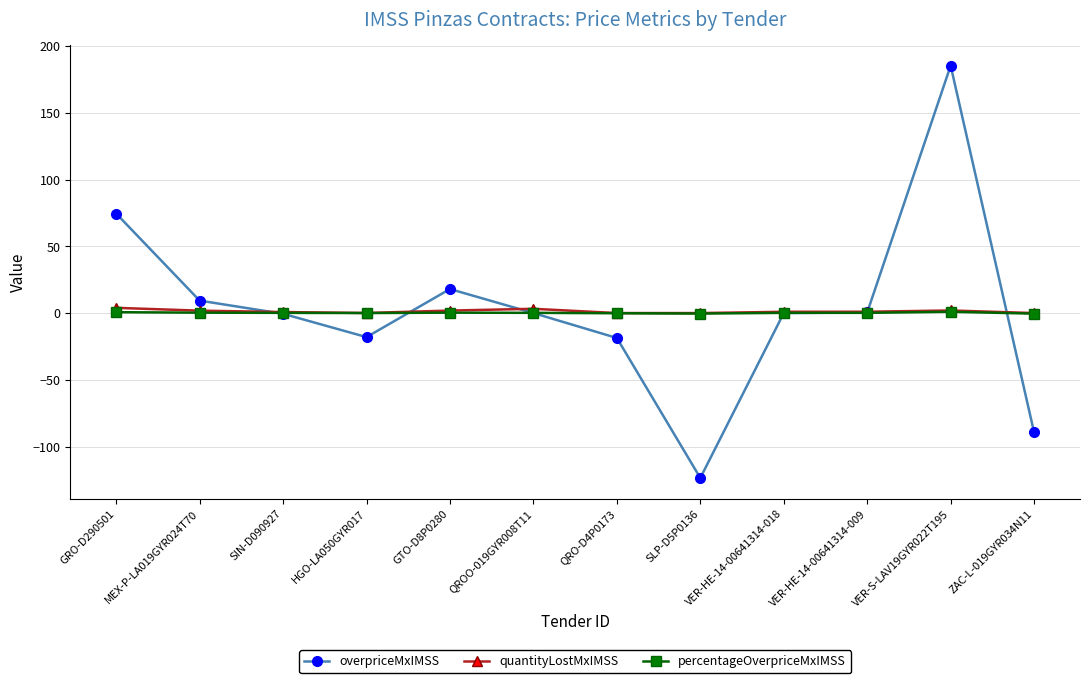

Is this an area chart (filled region under the line)?

No